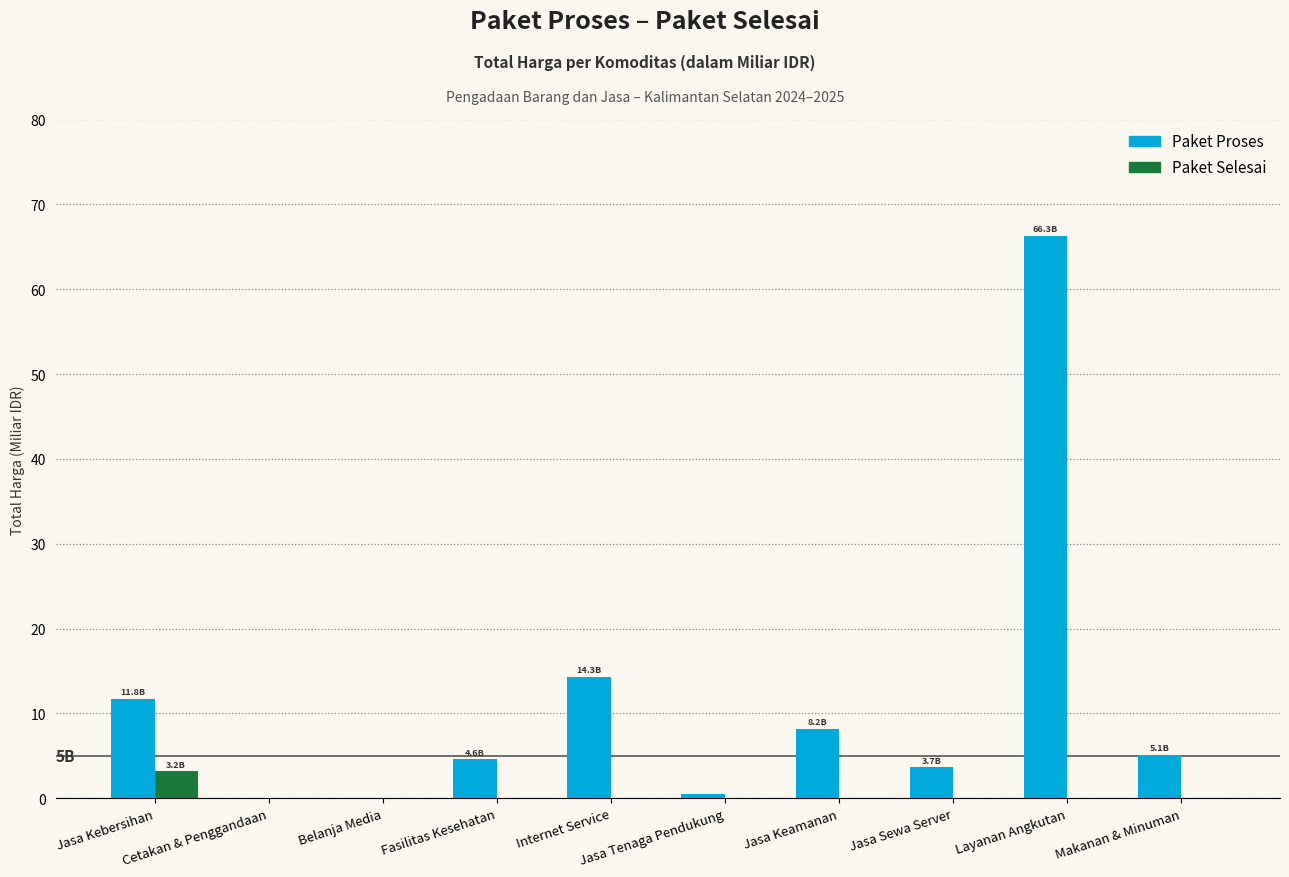

Read the Paket Proses value at Makanan & Minuman.

5.1